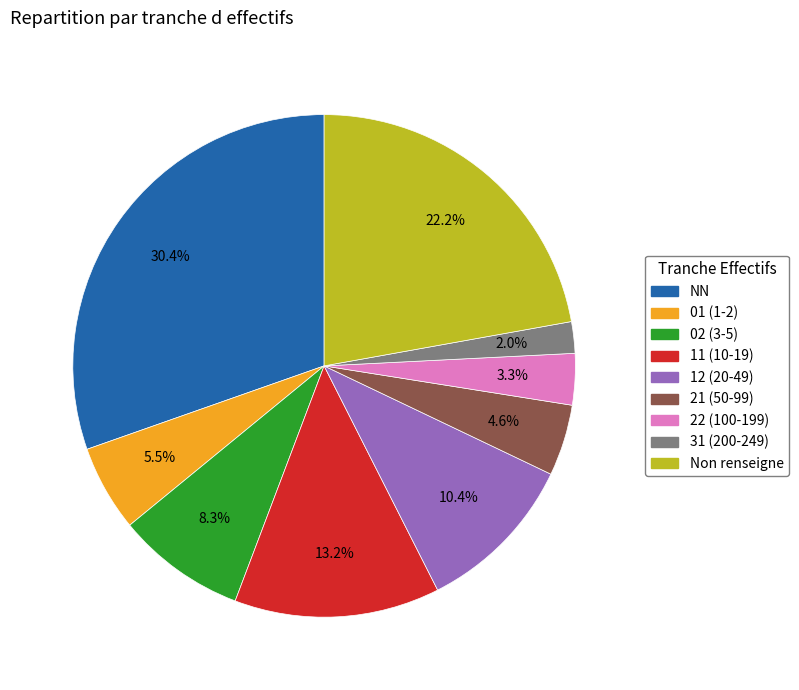

Count the number of slices in the pie.

9